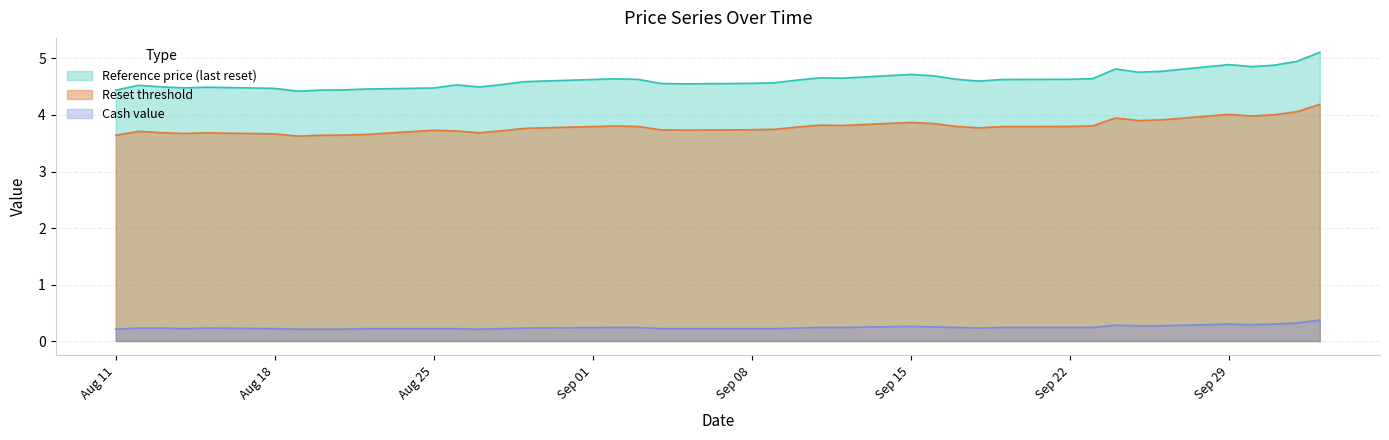

How many lines are shown in the chart?

3